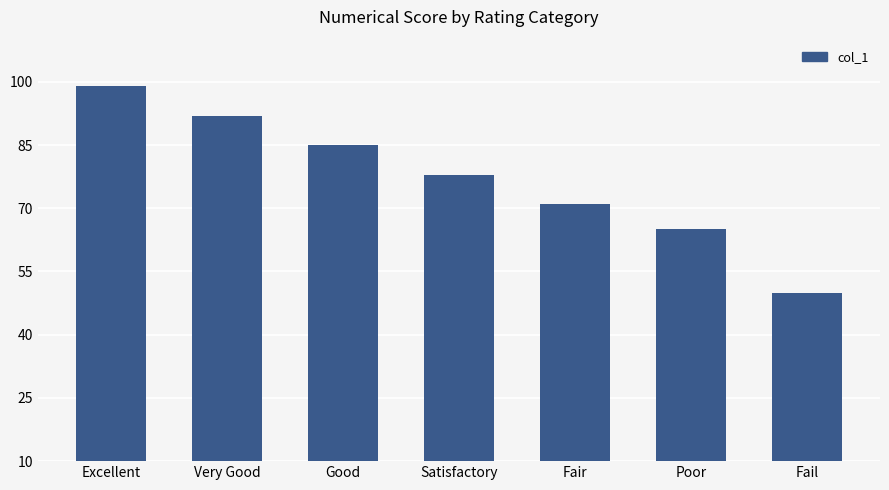

Which label corresponds to the smallest value in the chart?

Fail